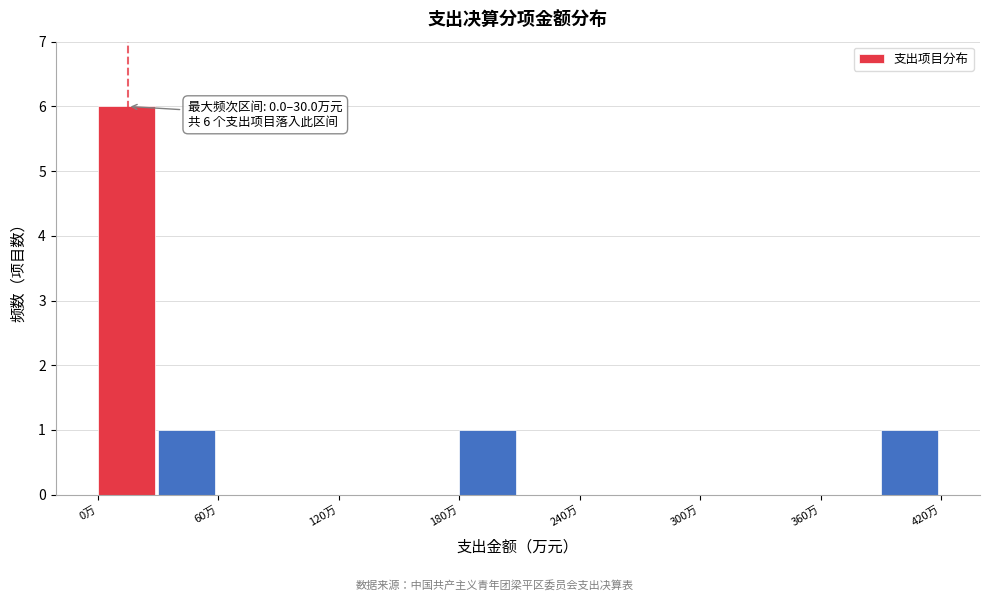

Read against the x-axis, roughly where is the centre of the tallest bar?

10